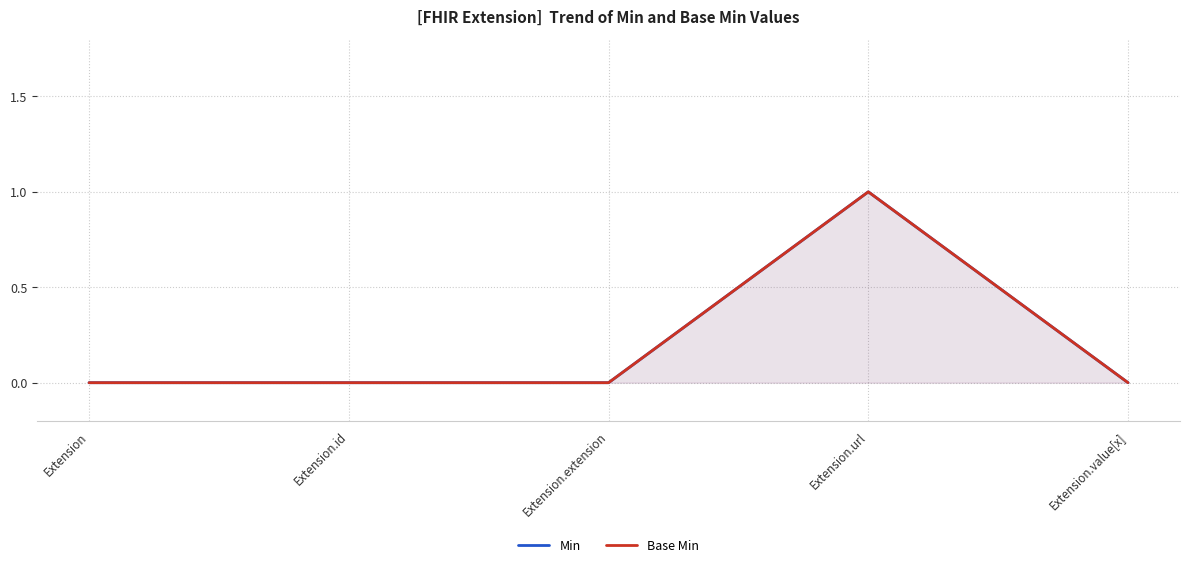

Where is the first local maximum for Base Min?

Extension.url